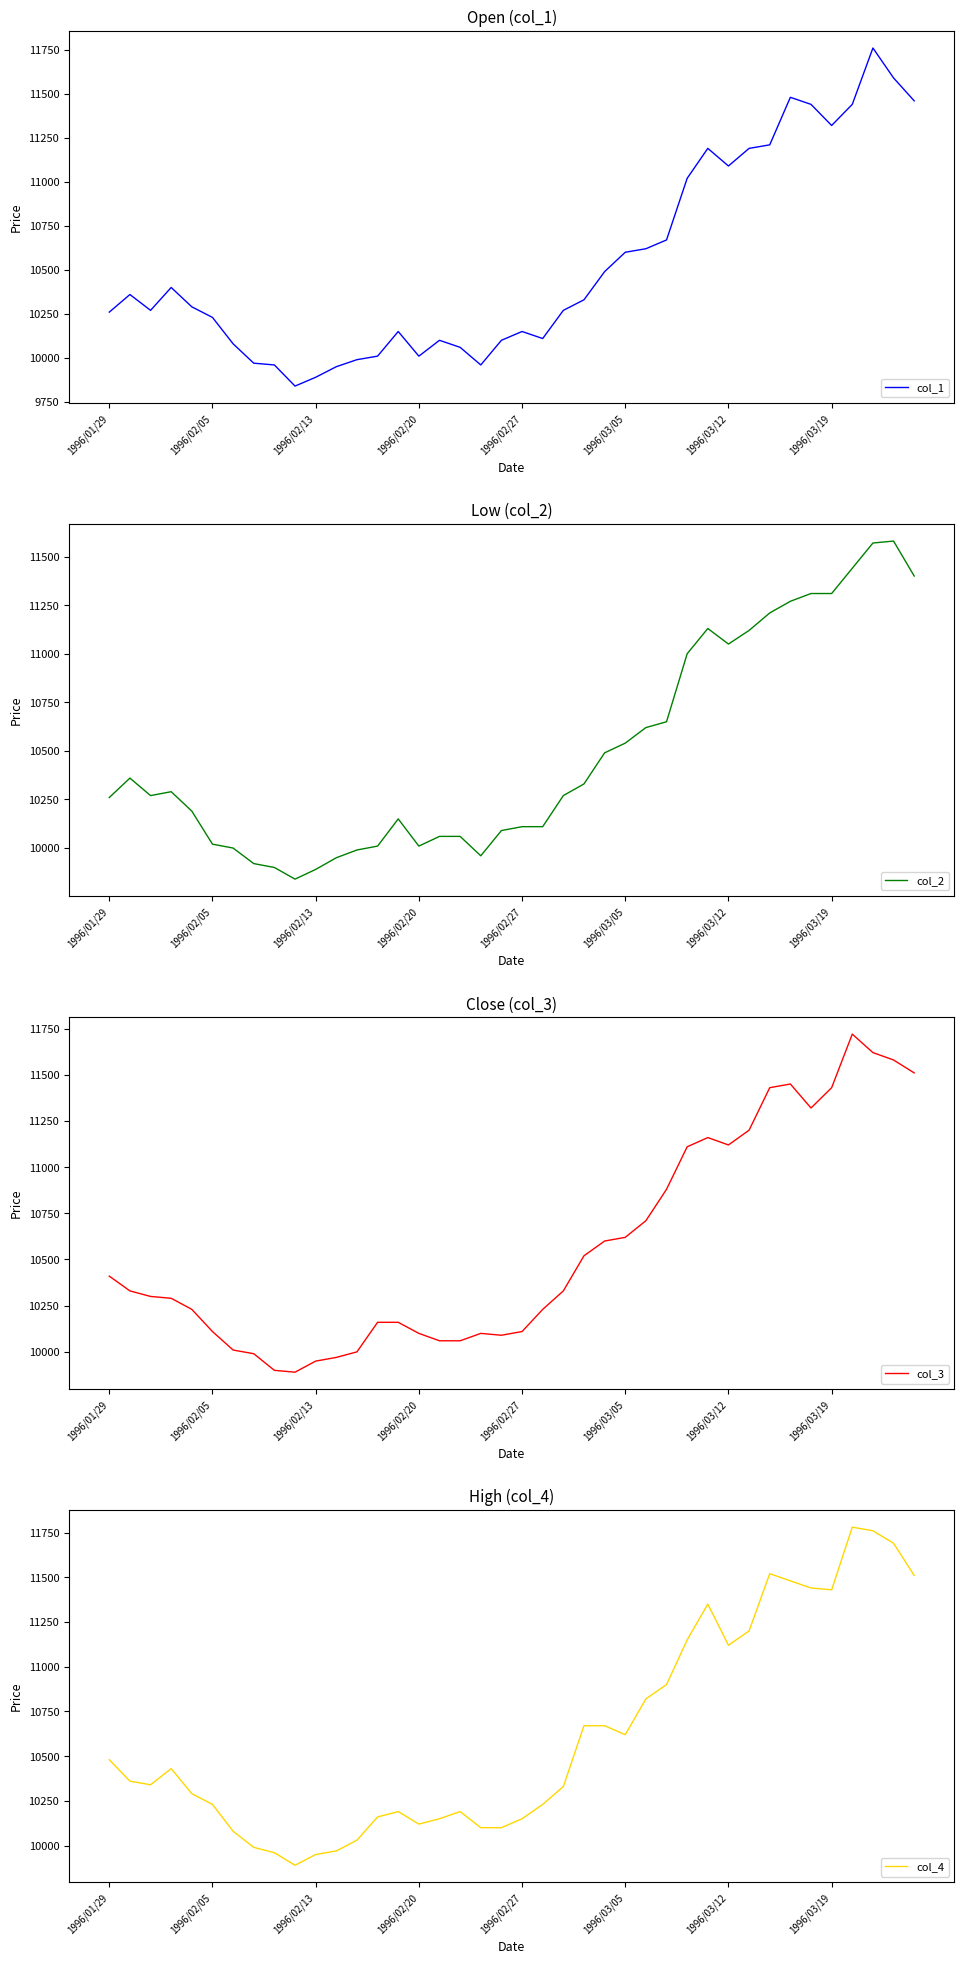

True or false: col_3 and col_2 intersect in this chart.

True